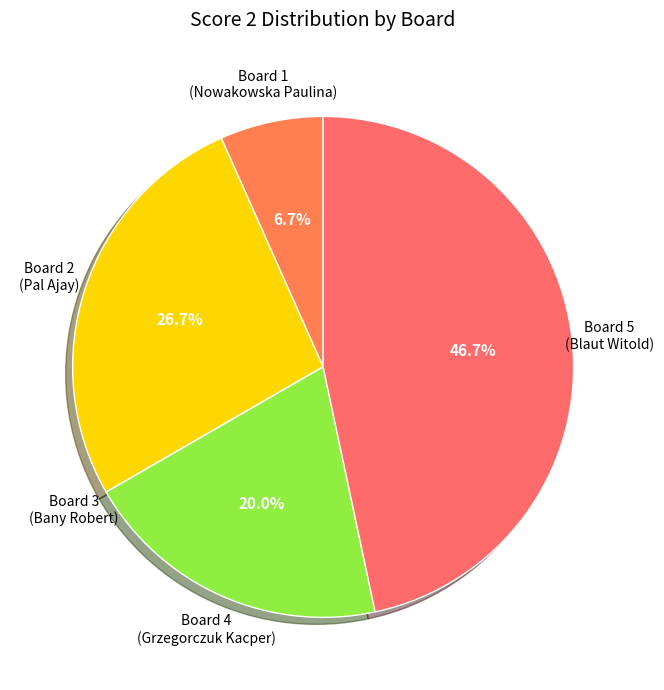

Does Board 1 (Nowakowska Paulina) account for over 50% of the chart?

No